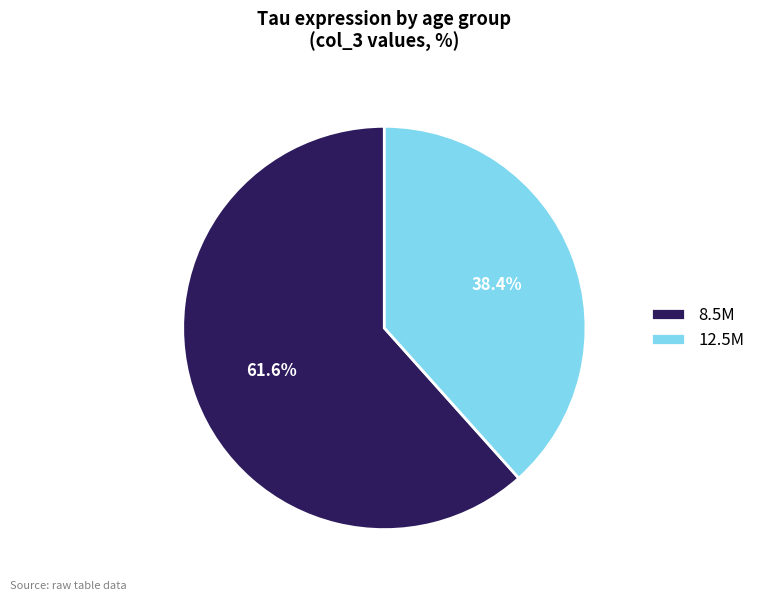

What is the largest slice in the pie chart?

8.5M